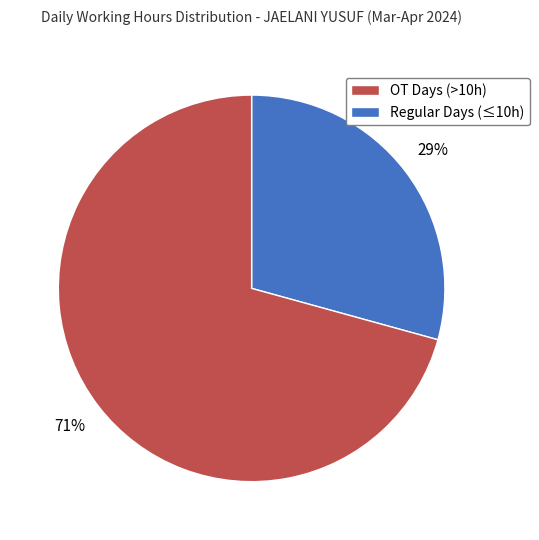

Is there any slice that represents more than half of the pie?

Yes